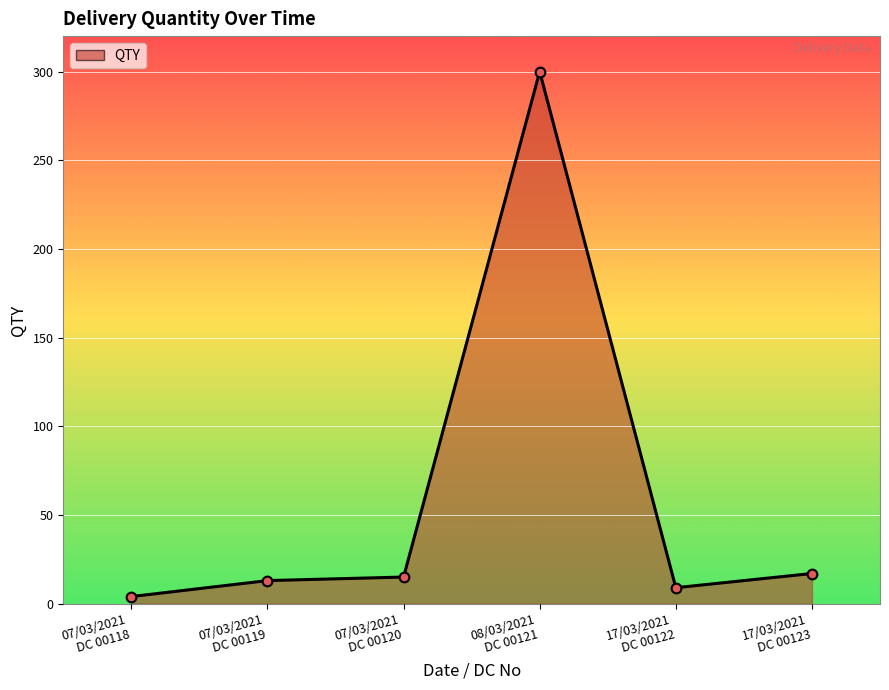

What is the value of the 4th point from the left?

300